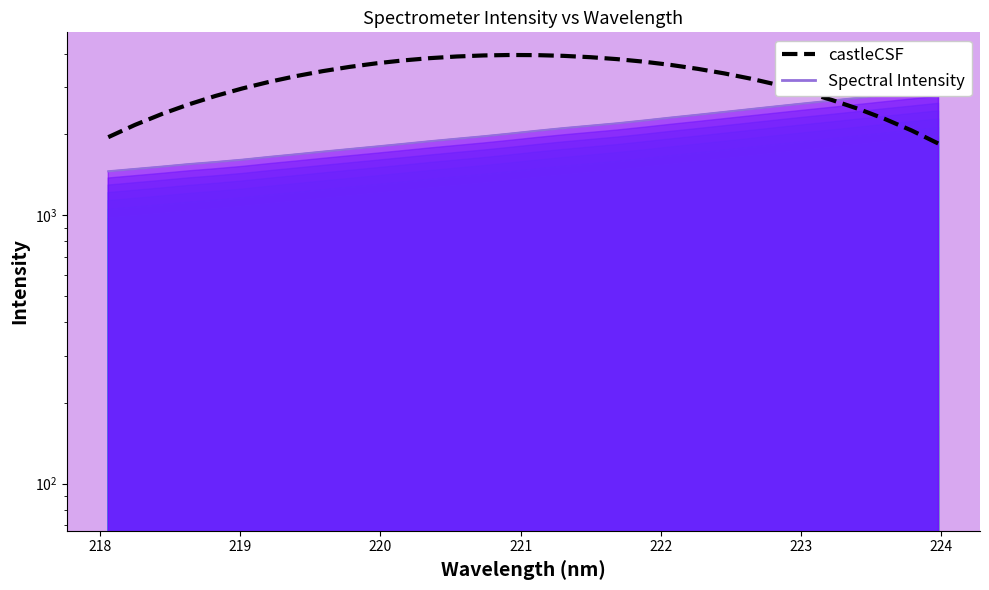

What is the average value of the castleCSF series?

3181.1